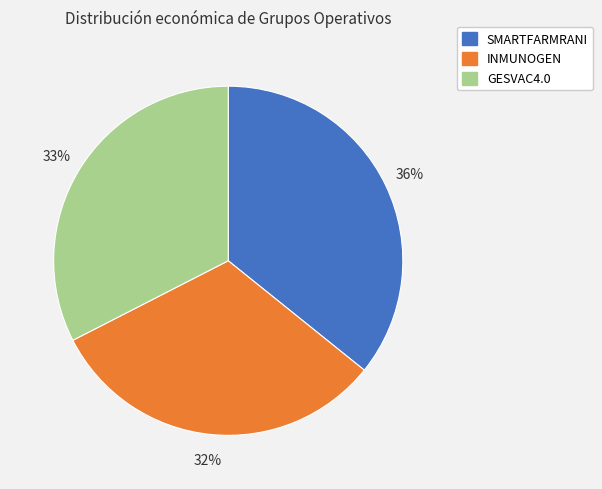

To the nearest percent, what is the average slice percentage?

33%